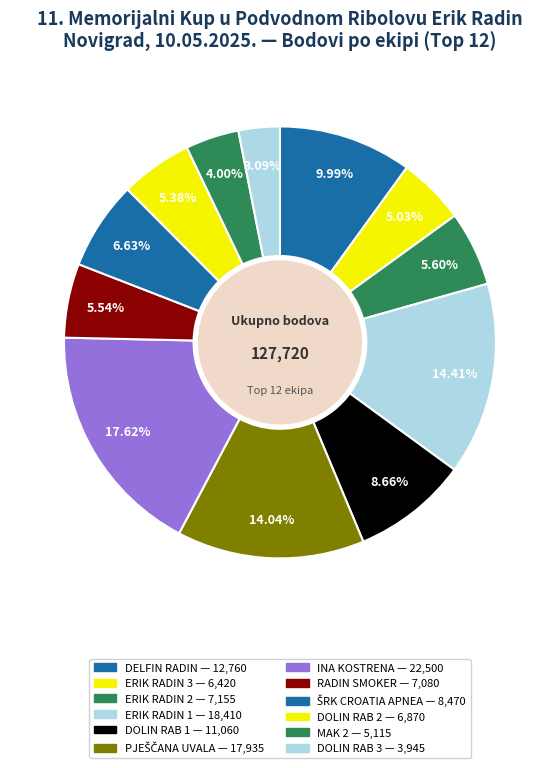

Does any single category account for the majority?

No